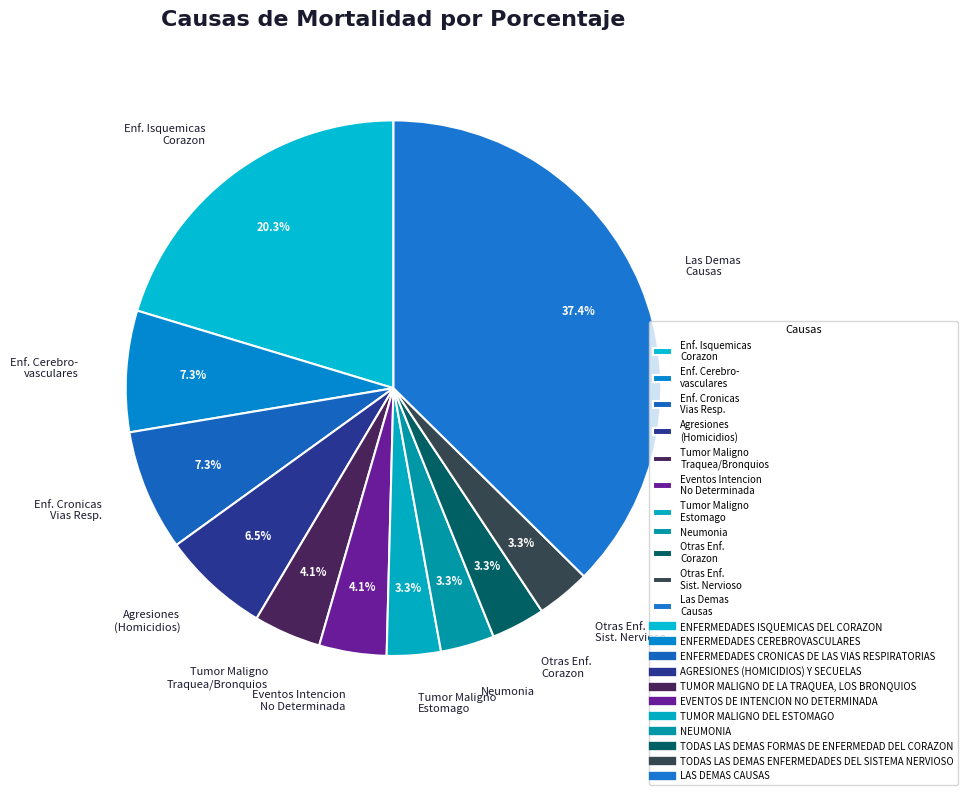

How many segments does this pie chart have?

11